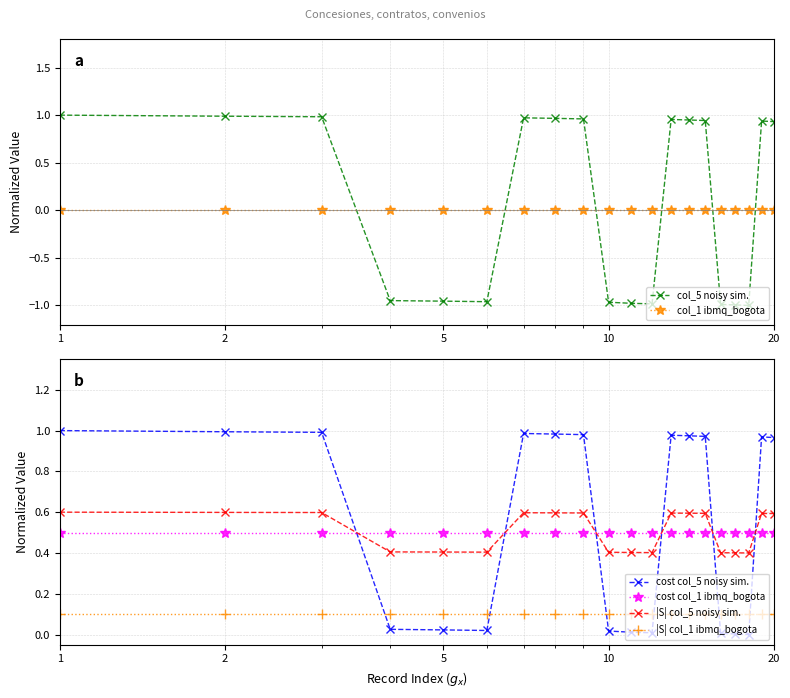

True or false: |S| col_5 noisy sim. has more than 2 interior local peaks.

True